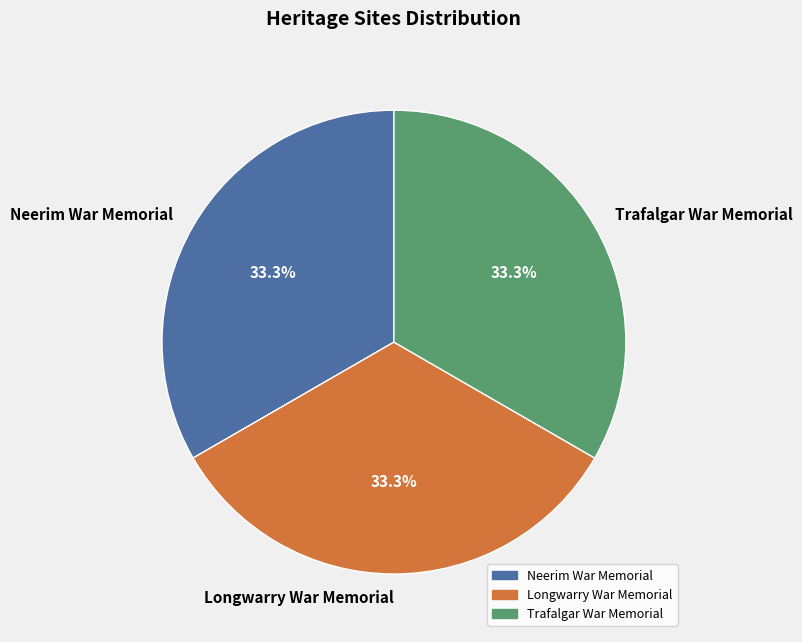

Is there any slice that represents more than half of the pie?

No